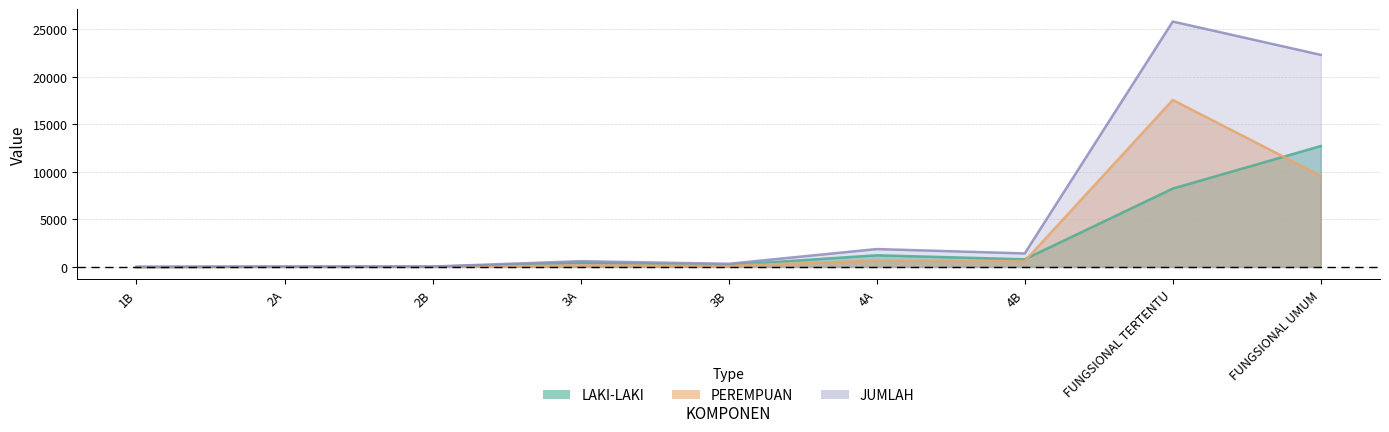

Count the number of data series in this chart.

3